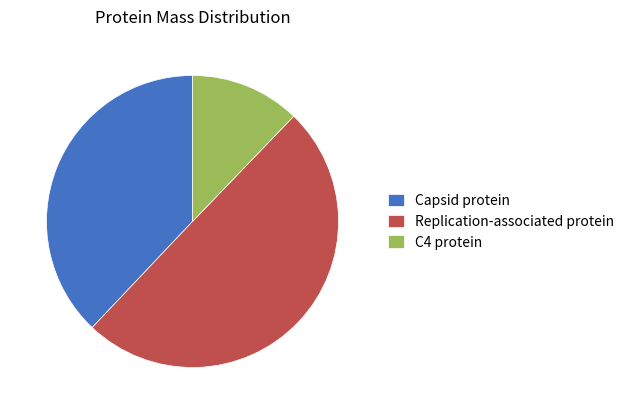

Combined, do Replication-associated protein and Capsid protein account for over 50%?

Yes